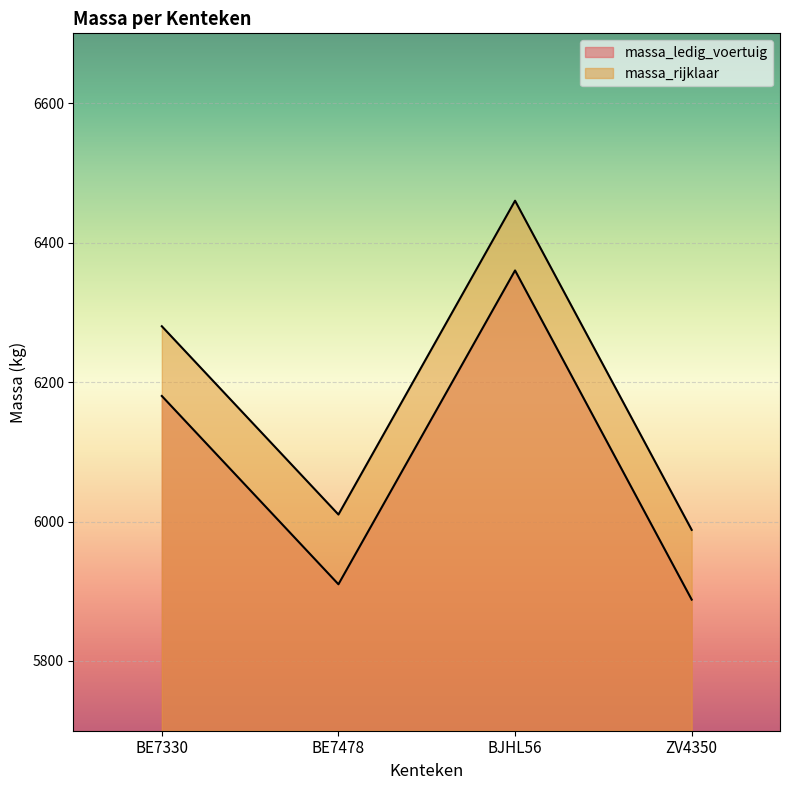

At which category does massa_ledig_voertuig reach its first local valley?

BE7478